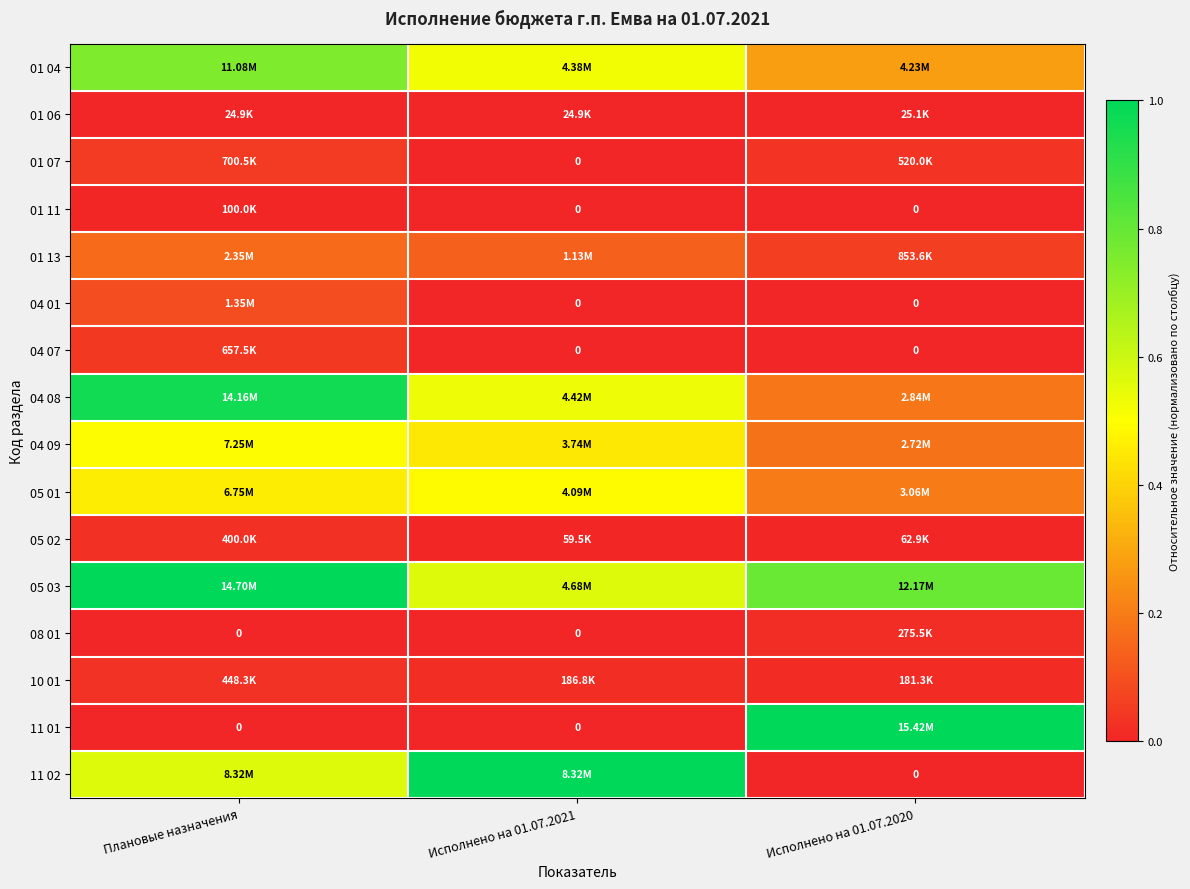

Which category has the highest value across all series?

Плановые назначения